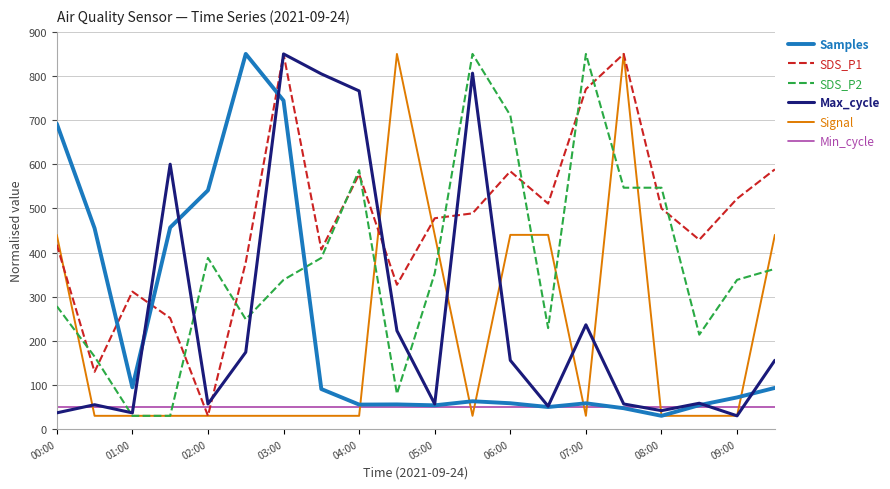

After their last crossing, which series has the higher values: SDS_P2 or SDS_P1?

SDS_P1